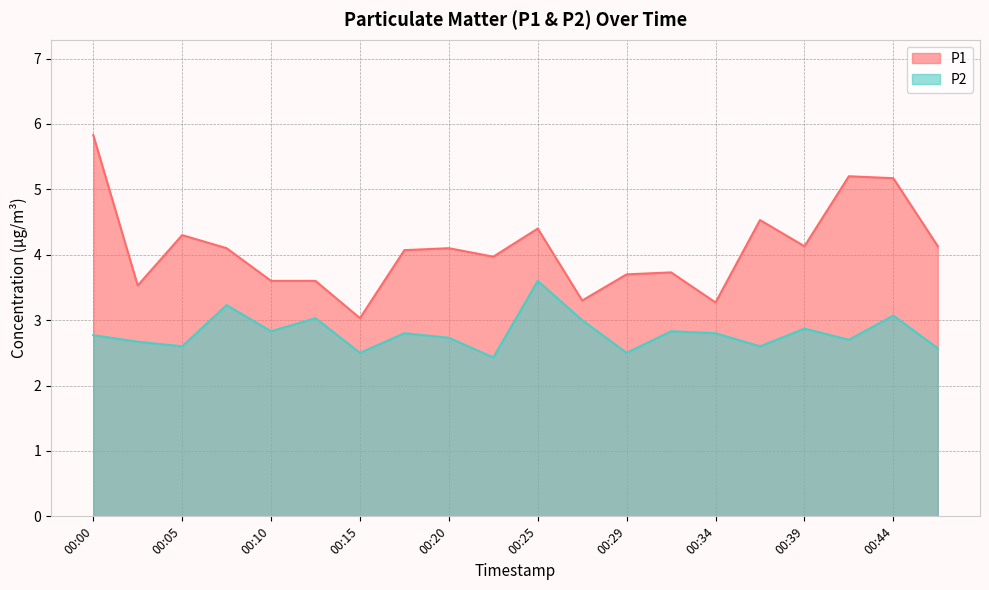

What is the value of the P2 point at the 13th from the left?

2.5